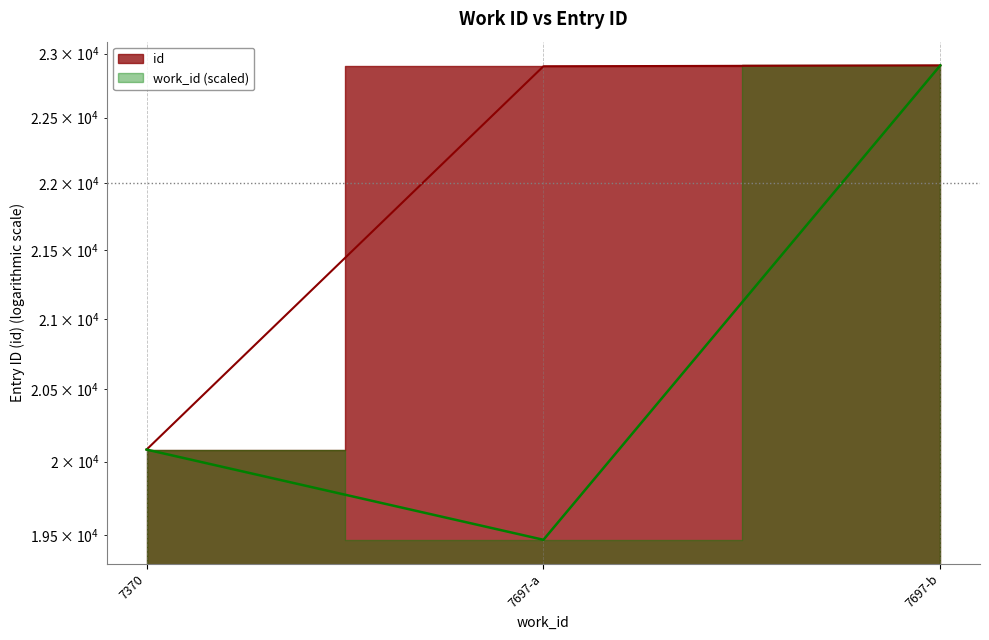

True or false: the data shows 20082 at 7370.

True